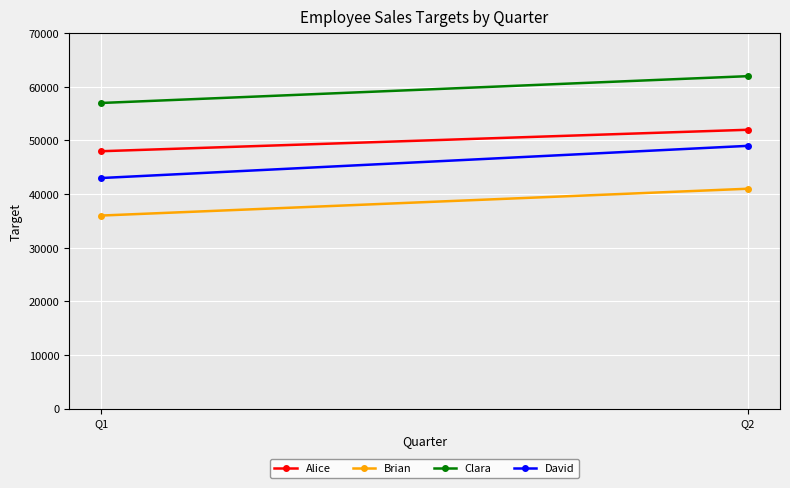

What is the highest value of the Clara series?

62000